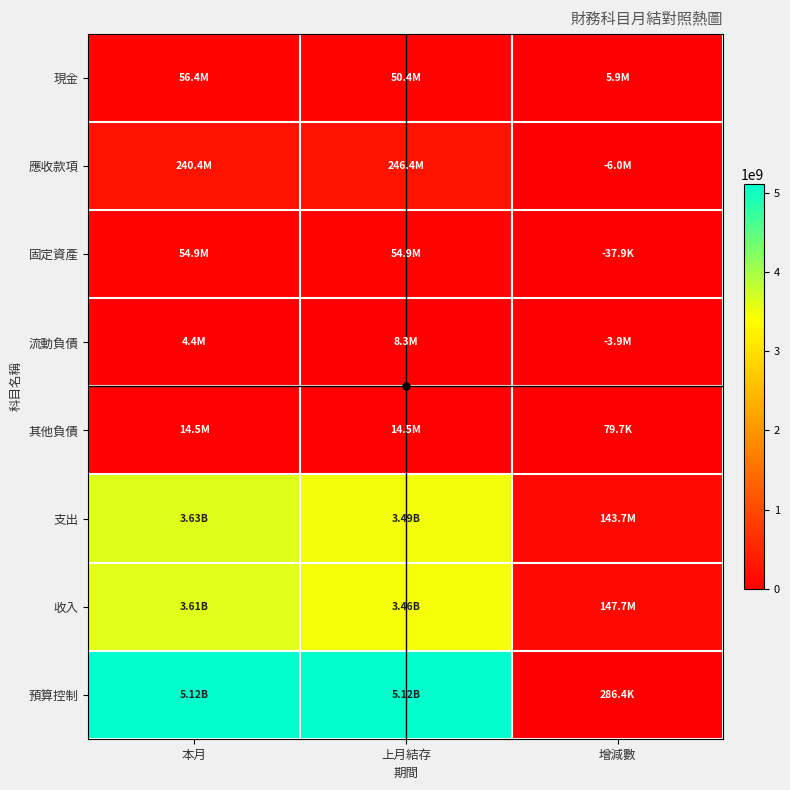

Reading right to left, transcribe all the data shown in this chart.

現金: 增減數=5943792	上月結存=50412488	本月=56356280
應收款項: 增減數=-5987314	上月結存=246407311	本月=240419997
固定資產: 增減數=-37868	上月結存=54897197	本月=54859329
流動負債: 增減數=-3862453	上月結存=8284304	本月=4421851
其他負債: 增減數=79739	上月結存=14454507	本月=14534246
支出: 增減數=143672874	上月結存=3489845693	本月=3633518567
收入: 增減數=147720543	上月結存=3461864676	本月=3609585219
預算控制: 增減數=286350	上月結存=5118290677	本月=5118577027